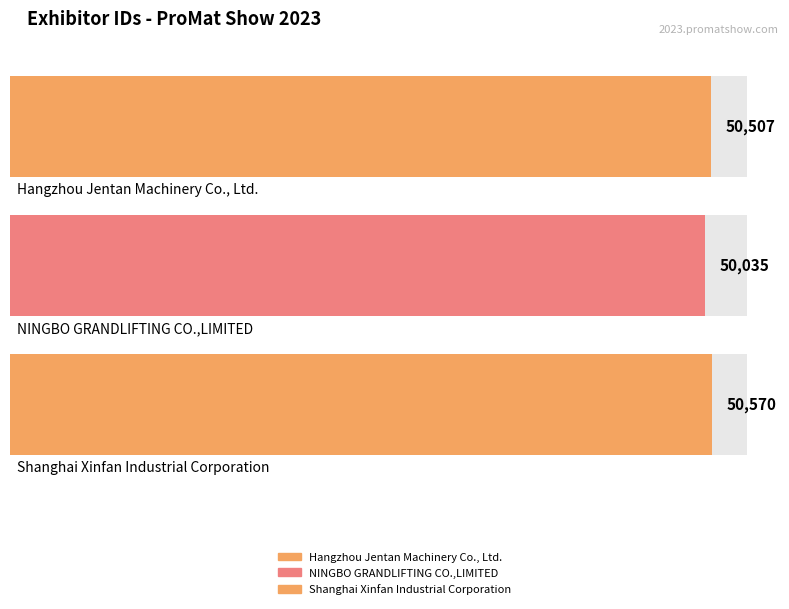

Reading right to left, transcribe all the data shown in this chart.

50570	50035	50507